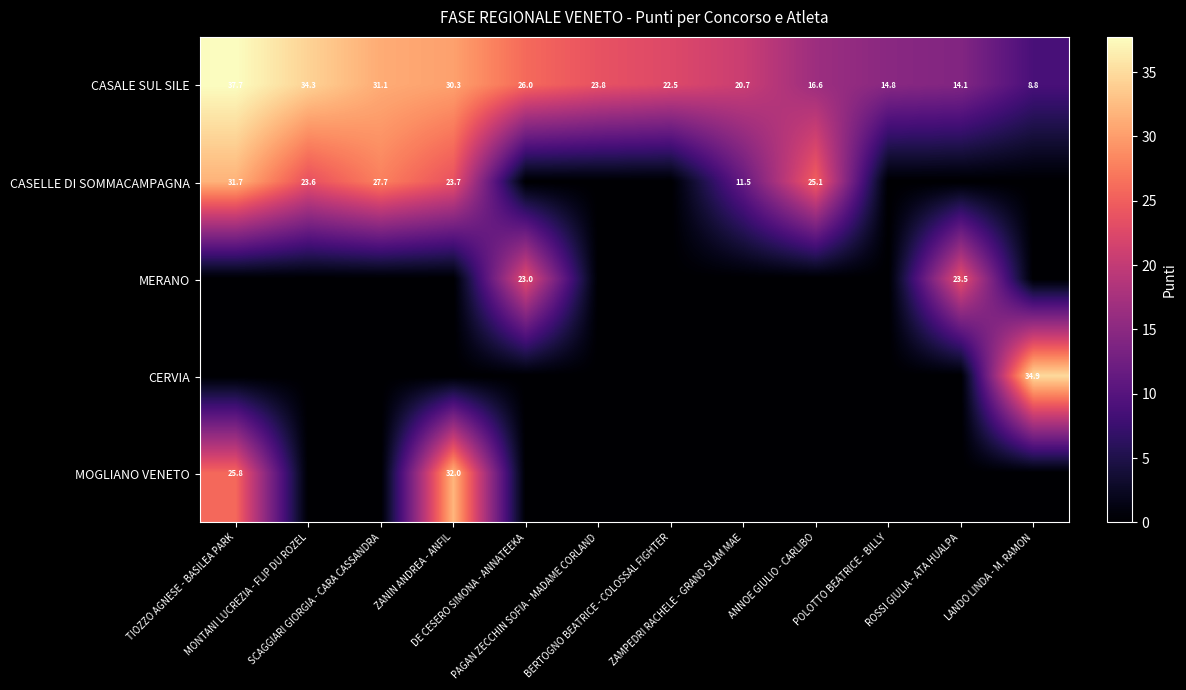

At which category is the sum across all series the highest?

TIOZZO AGNESE - BASILEA PARK